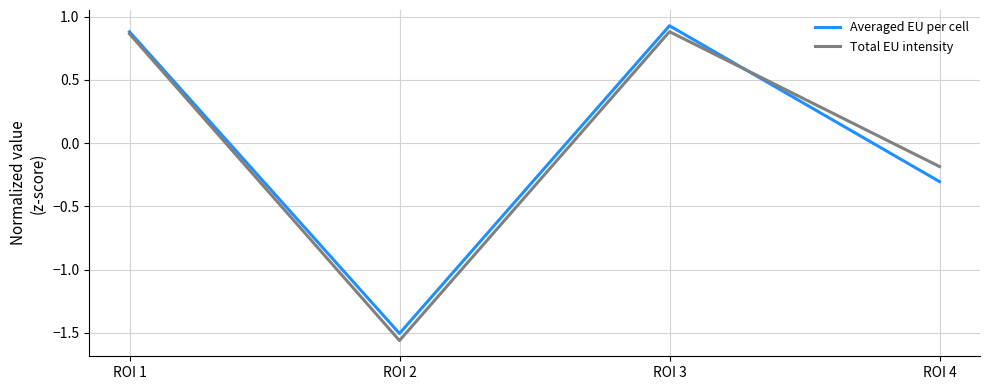

At which label does Total EU intensity reach its minimum?

ROI 2